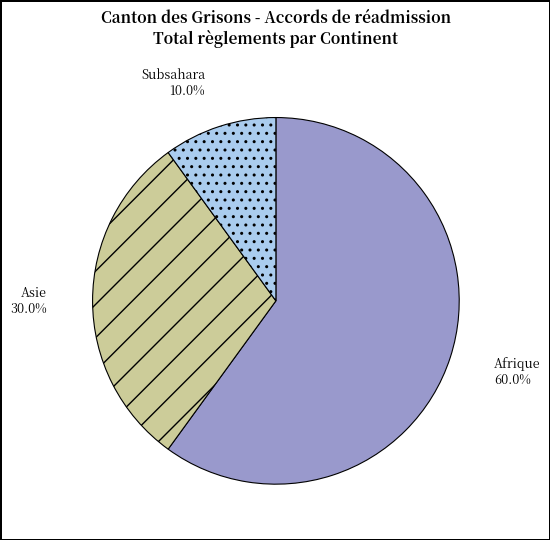

Count the number of slices in the pie.

3